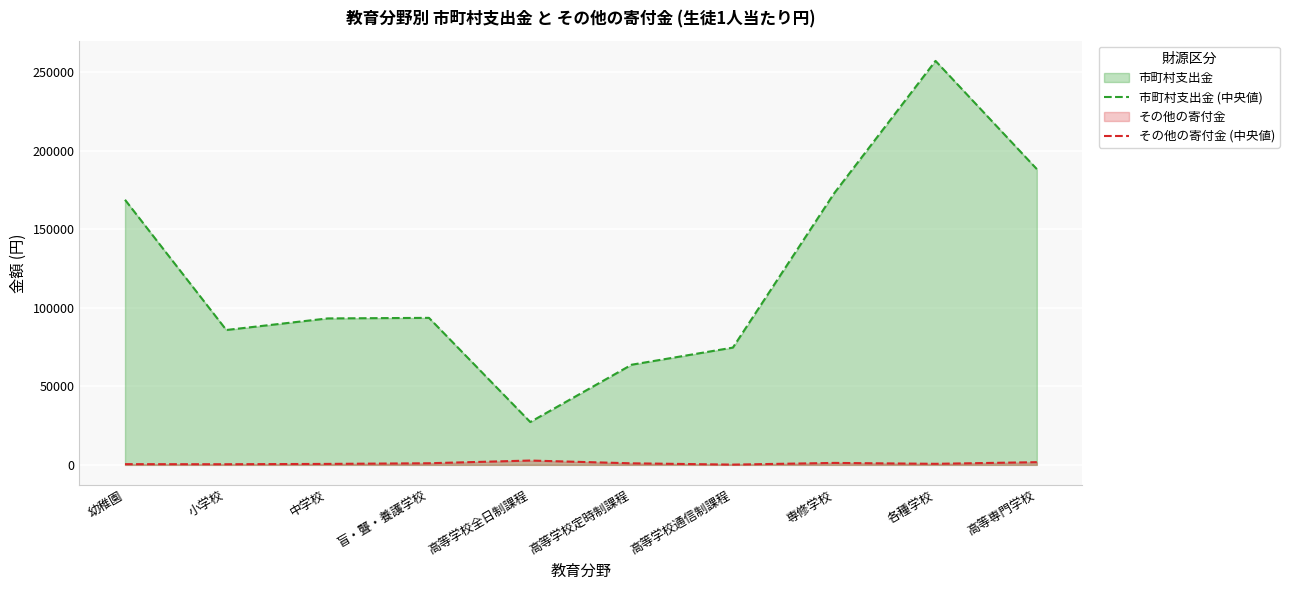

What is the sum of the 市町村支出金 (中央値) values at 中学校 and 盲・聾・養護学校?

186965